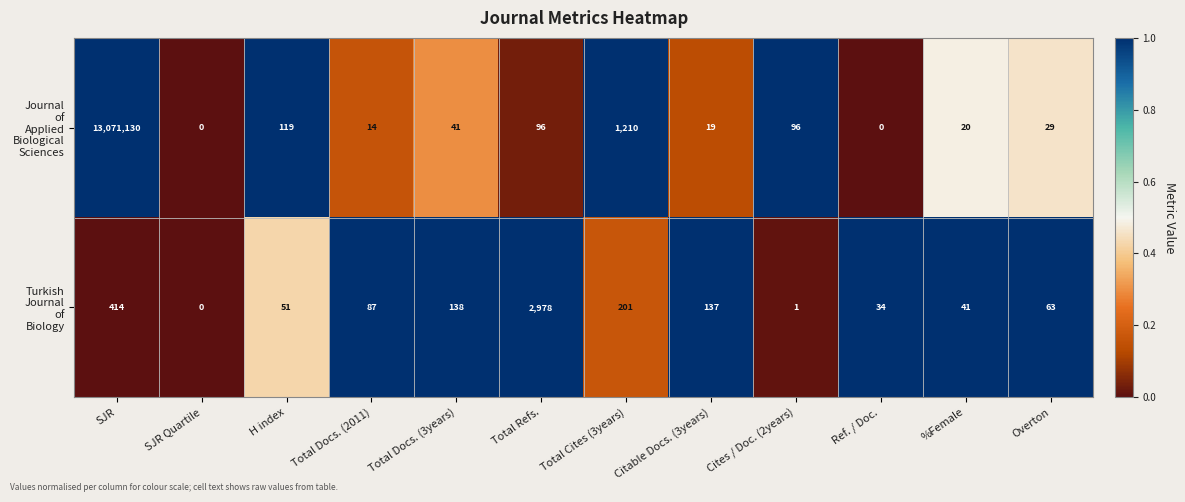

What is the maximum value shown in the chart?

13071130